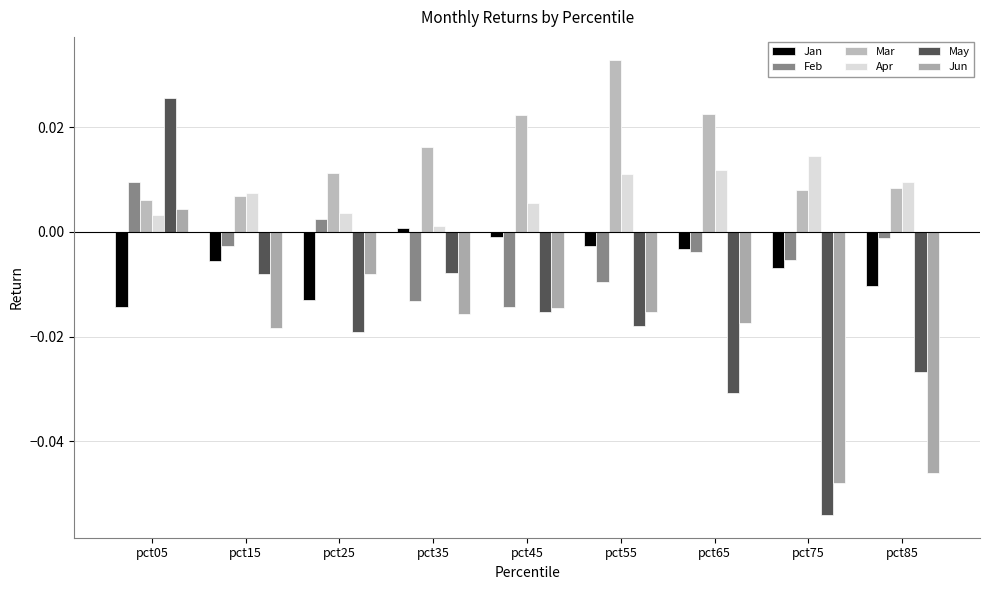

Between pct35 and pct45, which is larger?

pct35